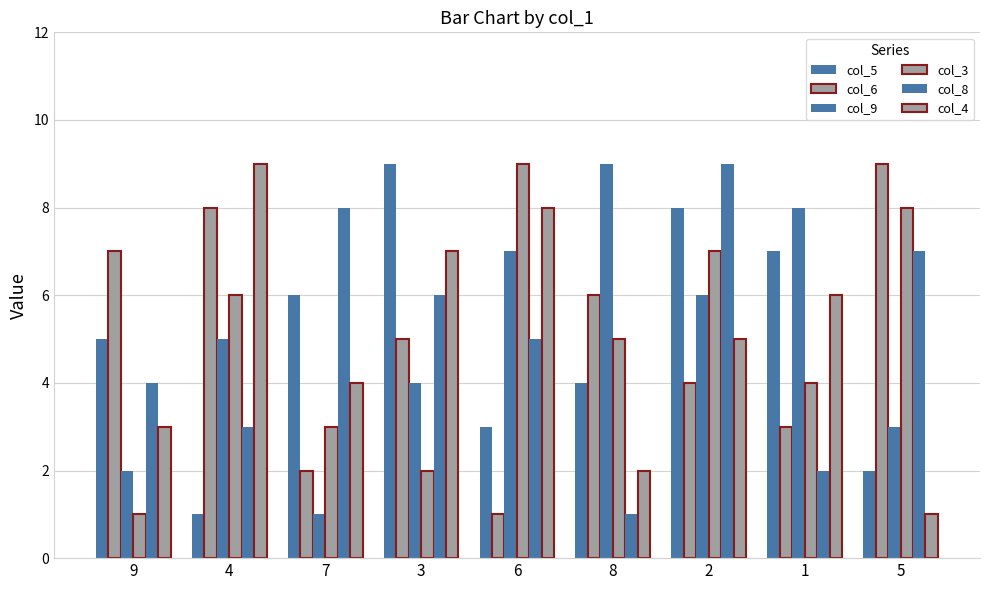

Does the chart contain any negative values?

No